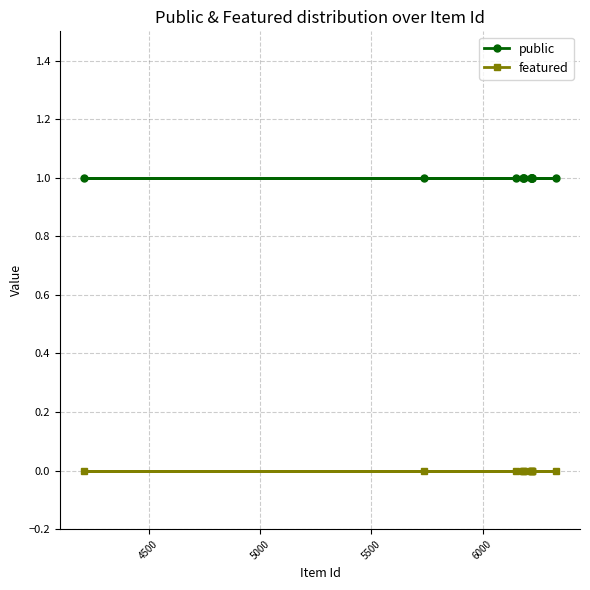

True or false: featured and public intersect in this chart.

False